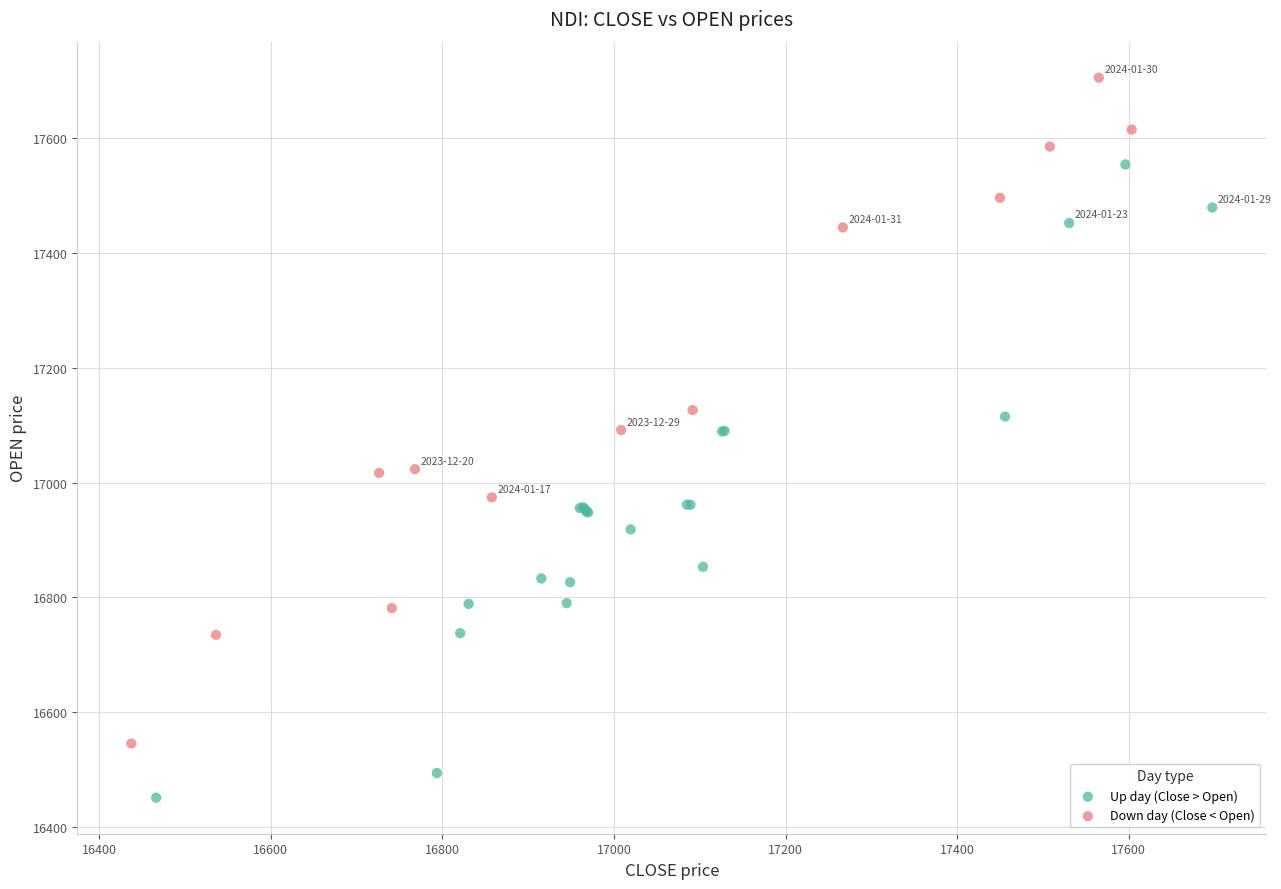

Which series contains the highest Y value?

Down day (Close < Open)